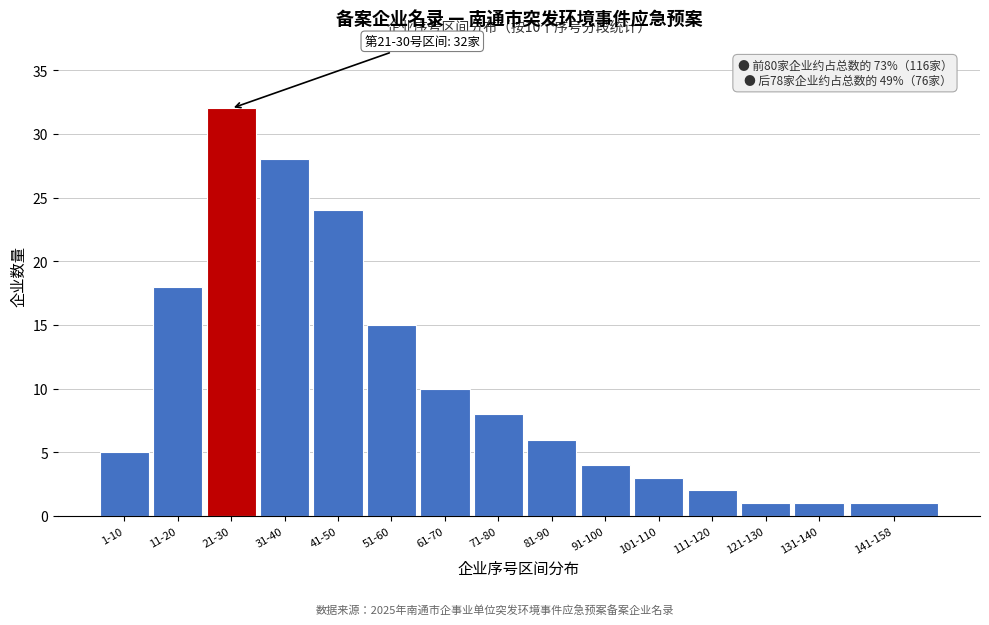

Reading left to right, extract all data points from this chart.

5	18	32	28	24	15	10	8	6	4	3	2	1	1	1